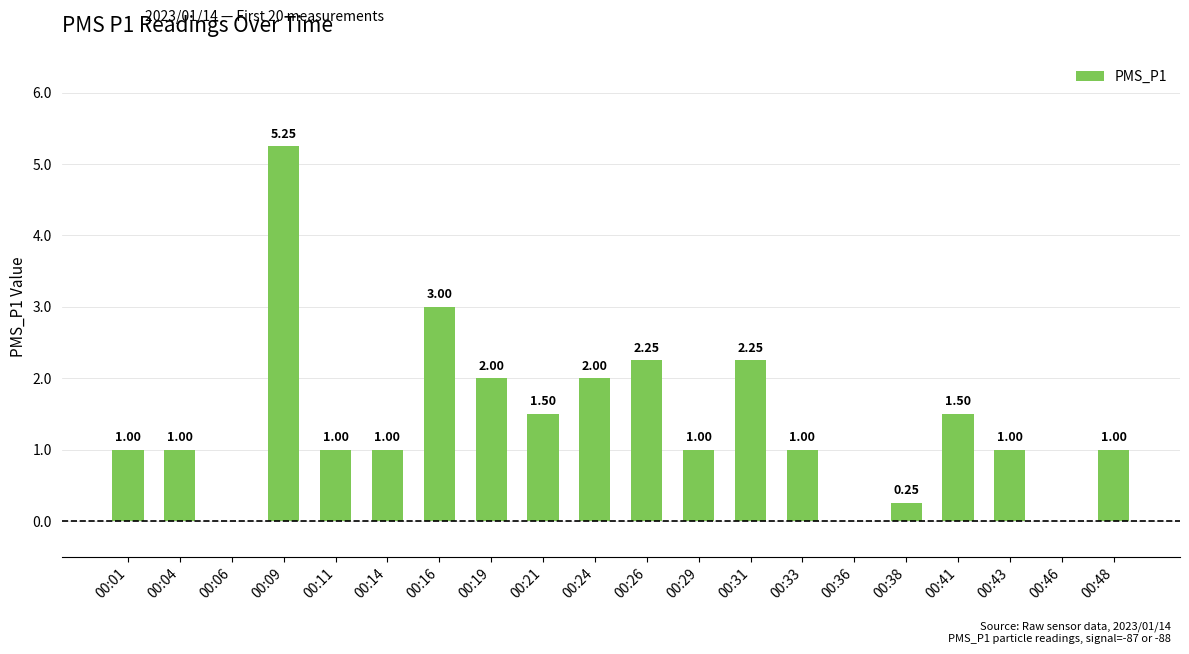

What is the change in value from 00:06 to 00:41?

+1.5